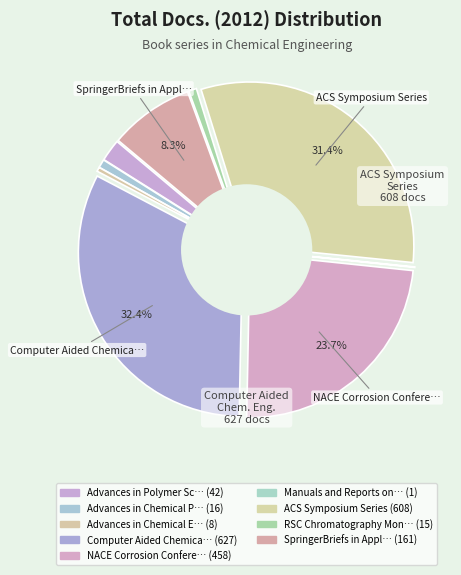

Is it true that SpringerBriefs in Applied Sciences is 8% of the pie?

True